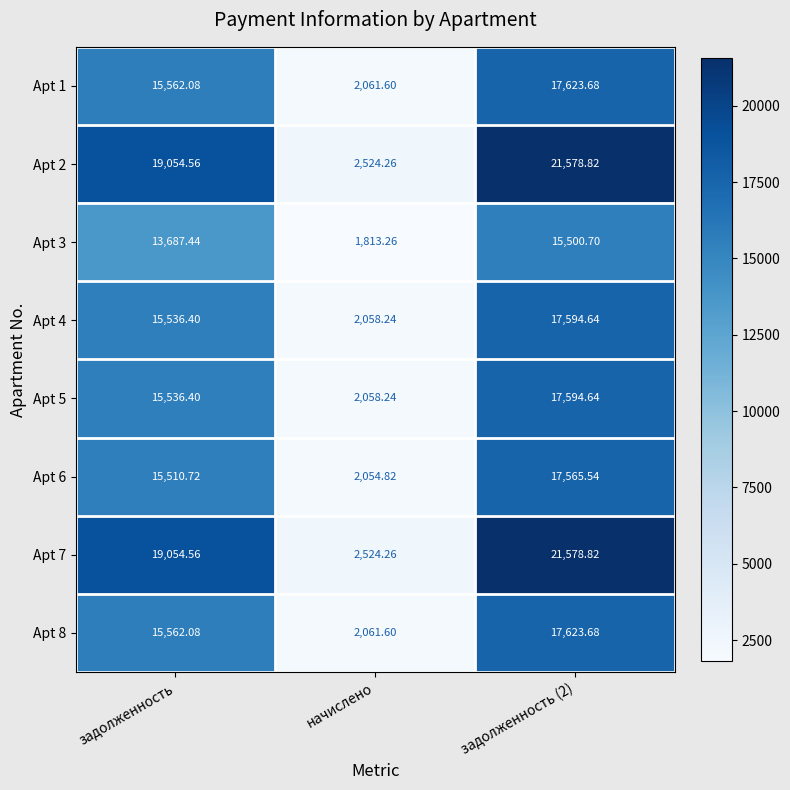

Which category has the lowest value in the Apt 6 series?

начислено